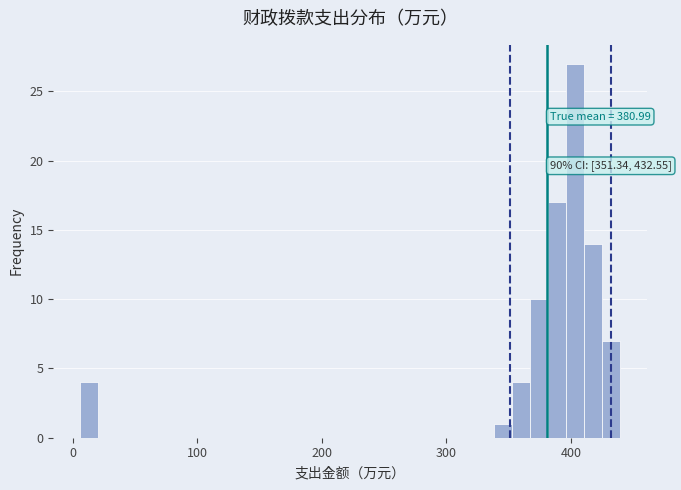

Read against the x-axis, roughly where is the centre of the tallest bar?

400